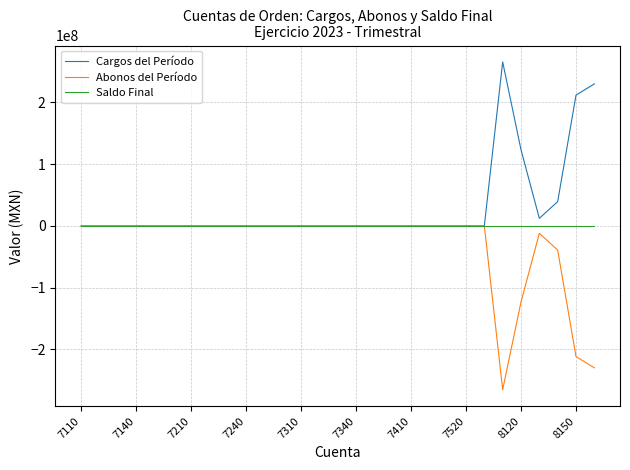

Which series has the largest total across all categories?

Cargos del Período